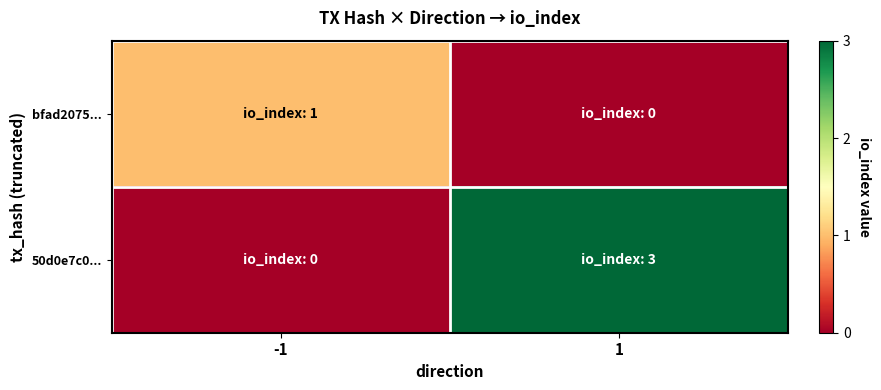

At which category is the sum across all series the highest?

1